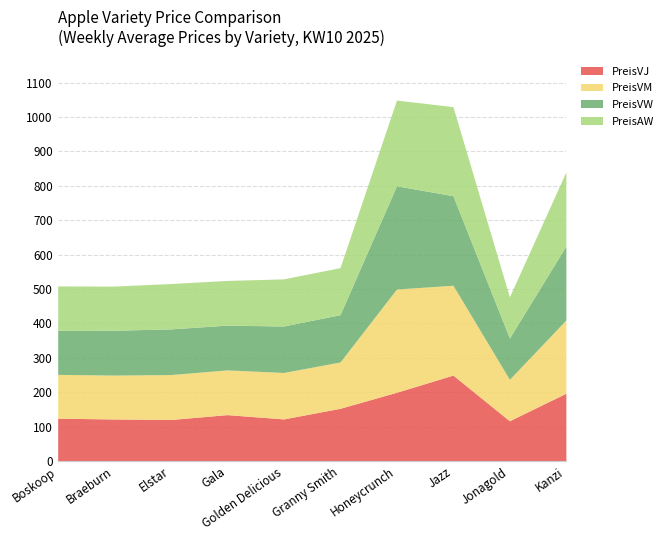

What is the spread (max minus min) of values at Braeburn?

8.0